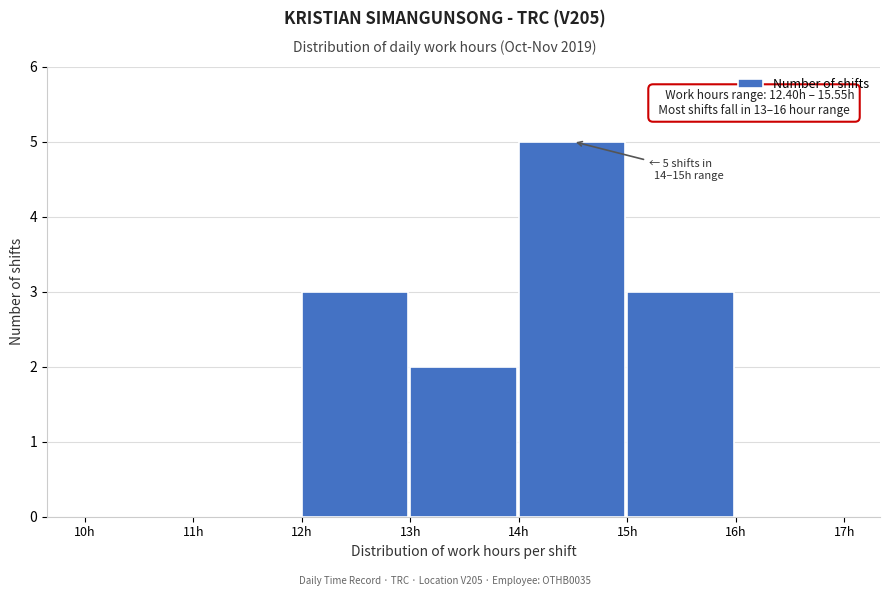

Which range on the x-axis has the tallest bar?

14 to 15